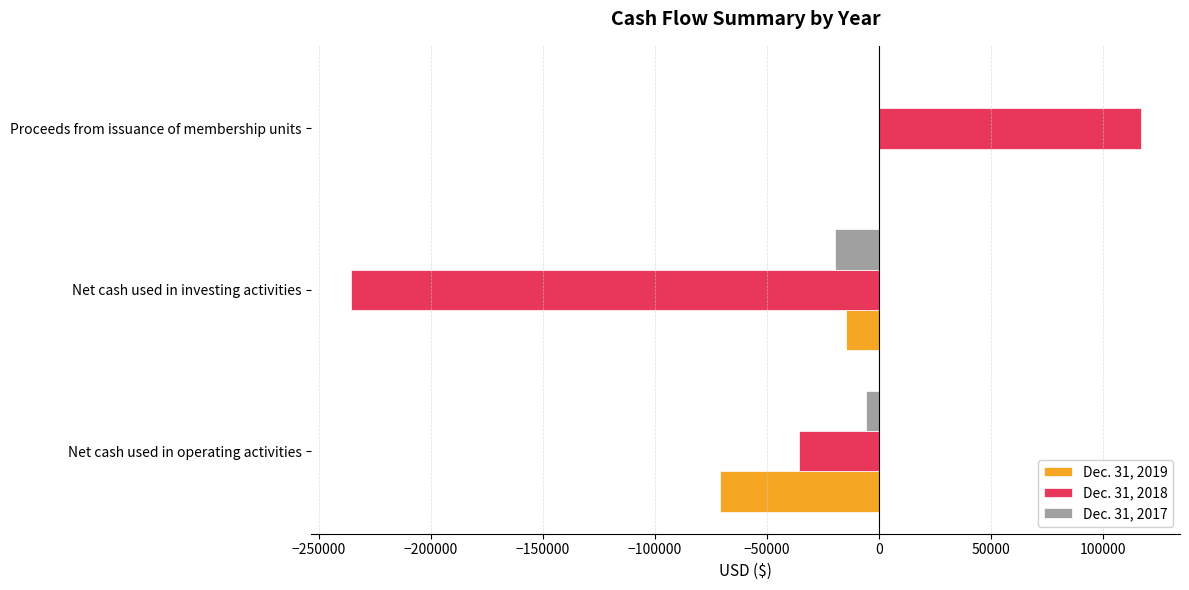

How many values in the Dec. 31, 2019 series exceed -14609?

1